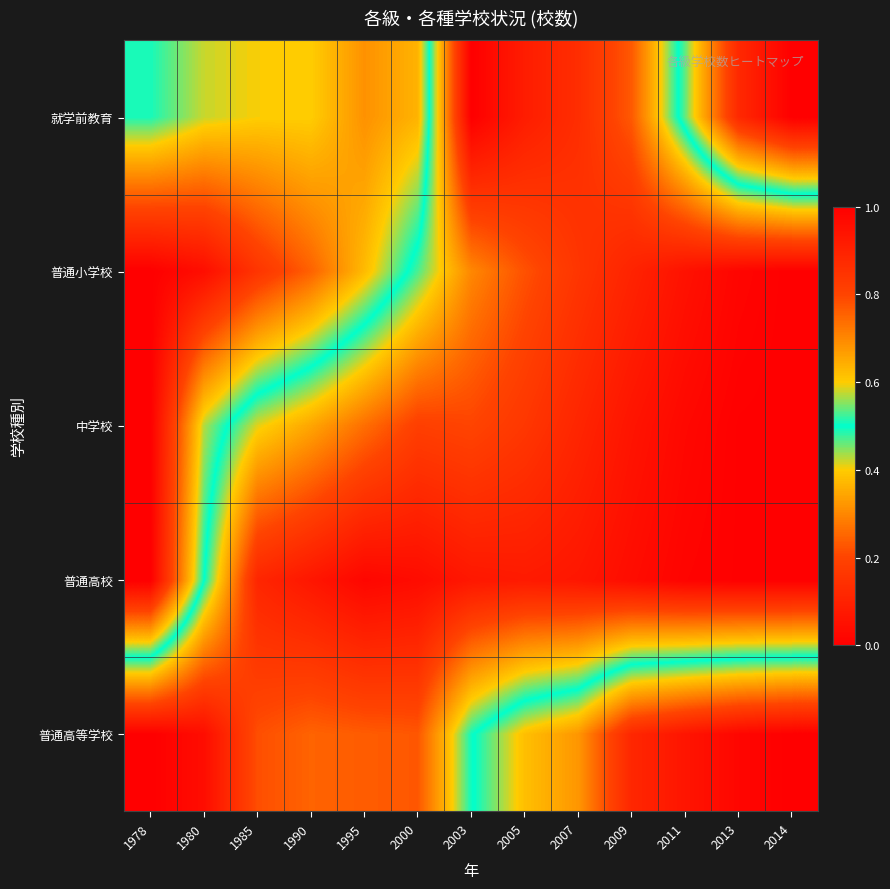

Reading left to right, transcribe all the data shown in this chart.

普通高等学校: 1978=0.0	1980=0.0	1985=0.2	1990=0.2	1995=0.2	2000=0.2	2003=0.5	2005=0.6	2007=0.7	2009=0.9	2011=0.9	2013=1.0	2014=1.0
普通高校: 1978=1.0	1980=0.5	1985=0.1	1990=0.1	1995=0.0	2000=0.0	2003=0.1	2005=0.1	2007=0.1	2009=0.0	2011=0.0	2013=0.0	2014=0.0
中学校: 1978=1.0	1980=0.6	1985=0.4	1990=0.3	1995=0.3	2000=0.2	2003=0.2	2005=0.2	2007=0.1	2009=0.1	2011=0.0	2013=0.0	2014=0.0
普通小学校: 1978=1.0	1980=1.0	1985=0.8	1990=0.8	1995=0.6	2000=0.5	2003=0.3	2005=0.2	2007=0.2	2009=0.1	2011=0.1	2013=0.0	2014=0.0
就学前教育: 1978=0.5	1980=0.6	1985=0.6	1990=0.6	1995=0.7	2000=0.6	2003=0.0	2005=0.1	2007=0.1	2009=0.2	2011=0.5	2013=0.9	2014=1.0